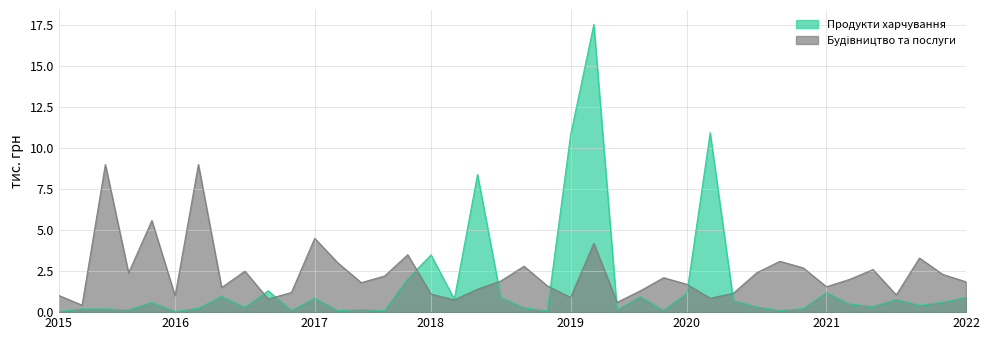

Between which two adjacent categories do Продукти харчування and Будівництво та послуги first intersect?

8 and 9